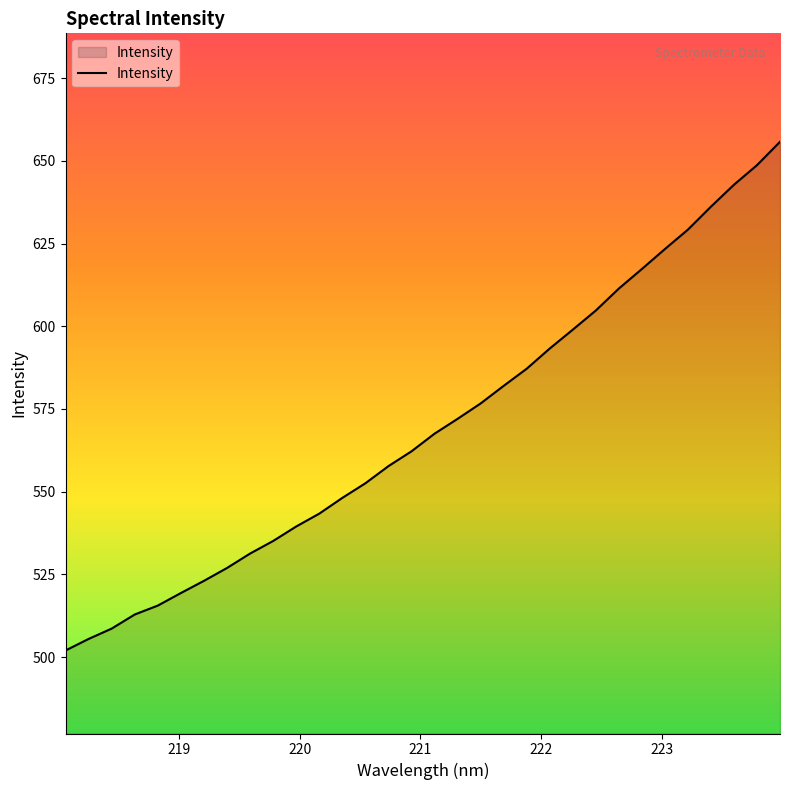

What is the average value?

569.7